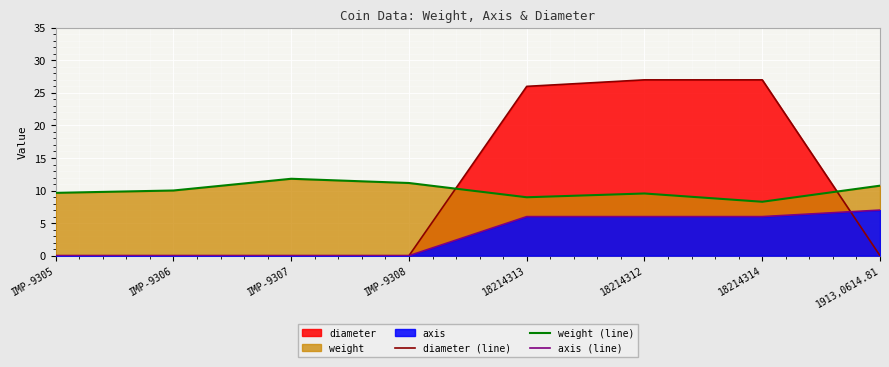

Where do diameter (line) and weight (line) first cross each other?

IMP-9308 and 18214313